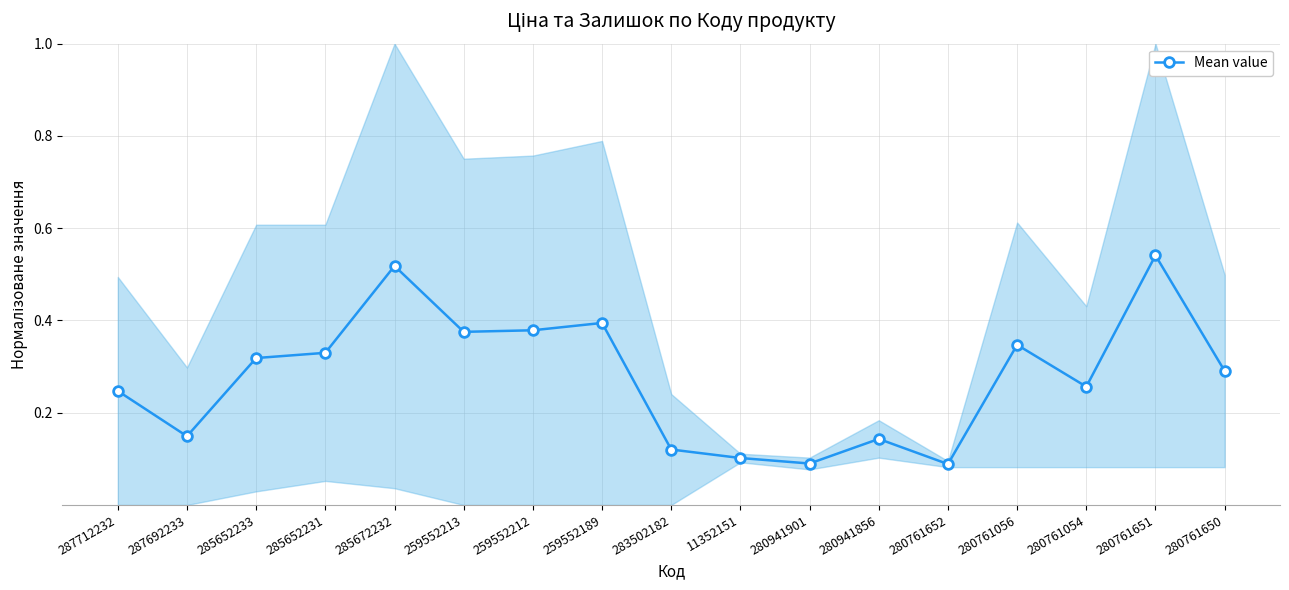

What is the average value?

0.3